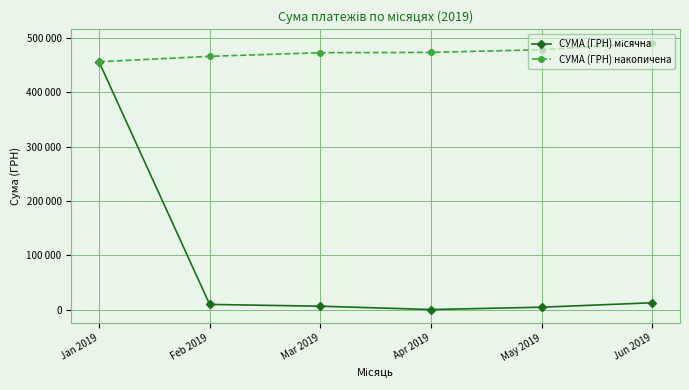

What position from the left is Feb 2019?

2